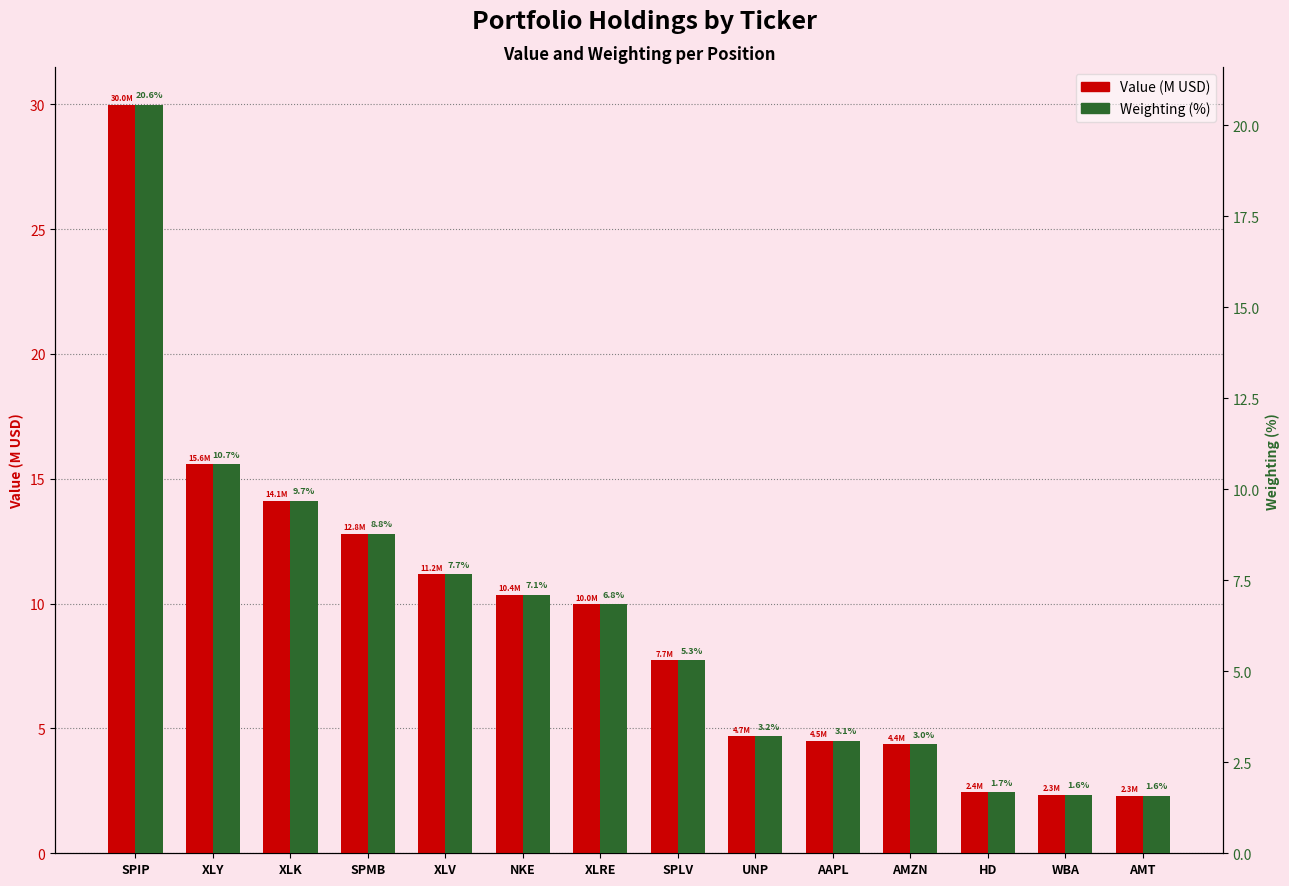

True or false: Weighting (%) has a value of 7.7 at XLV.

True